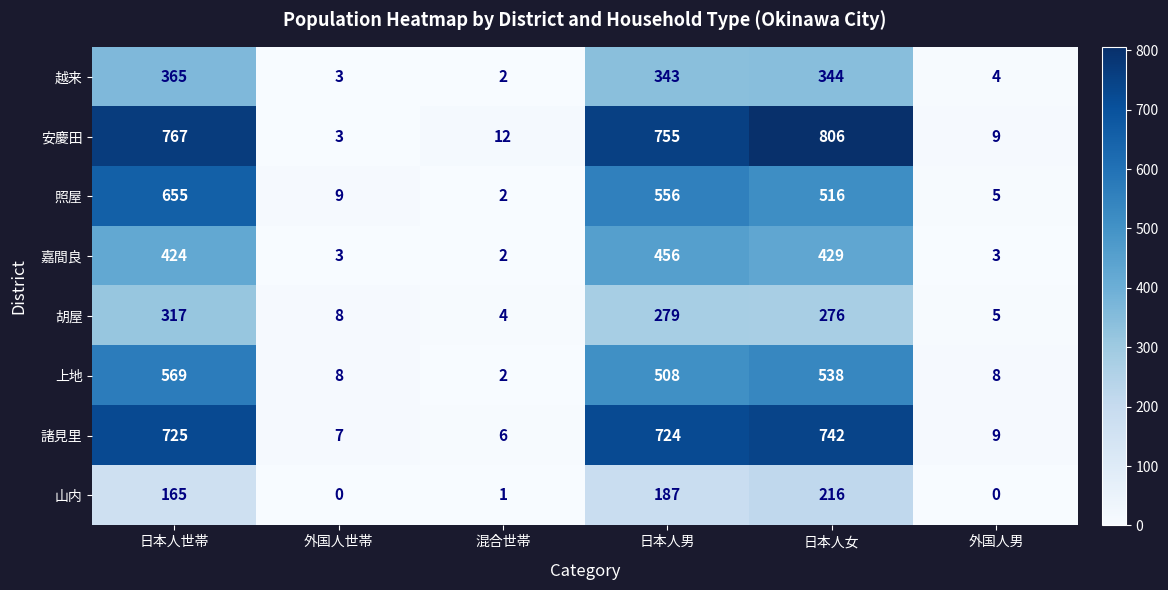

Where does the 越来 series first go above 343?

日本人世帯